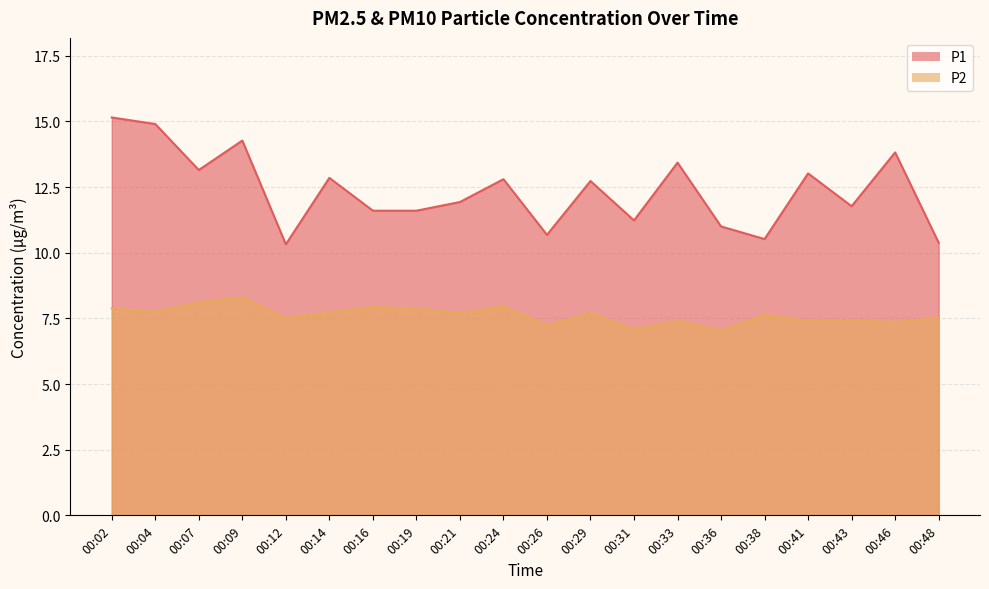

True or false: P1 has more than 2 interior local peaks.

True